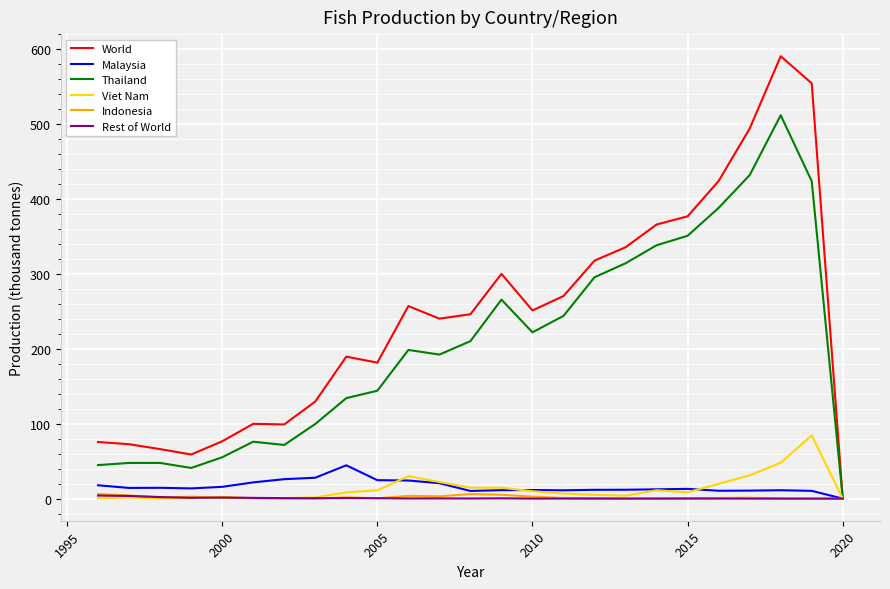

Which series has the largest range (max minus min)?

World